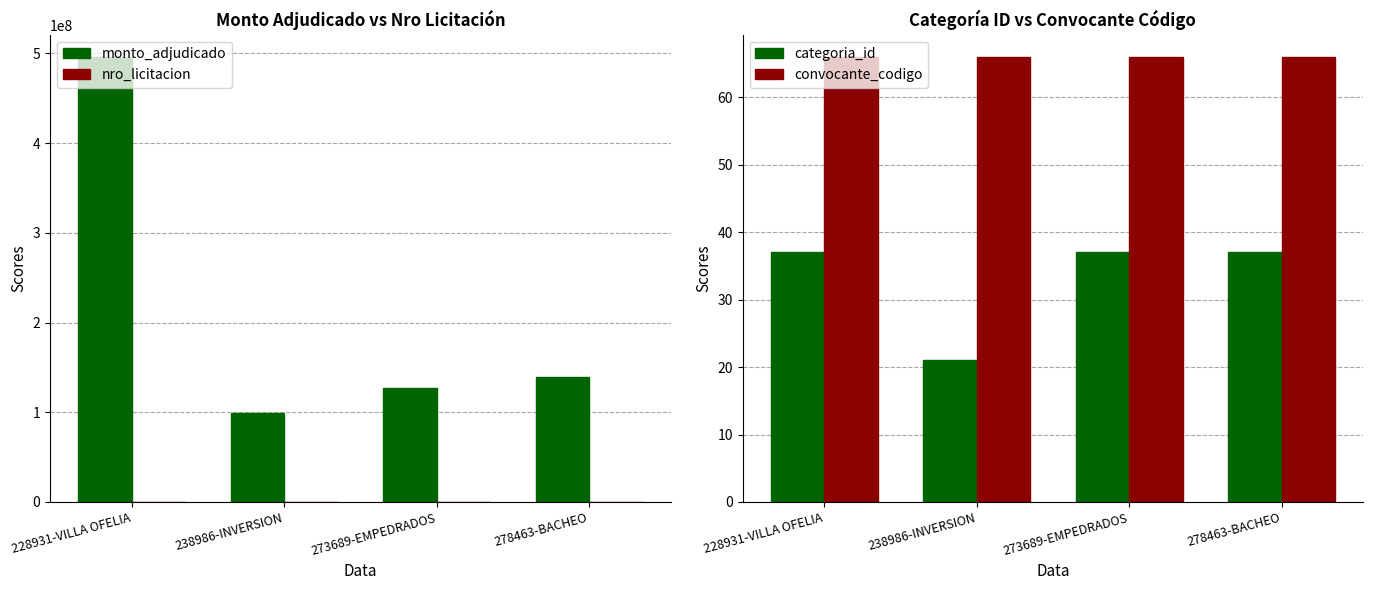

The convocante_codigo series shows 86 at 278463-BACHEO. True or false?

False